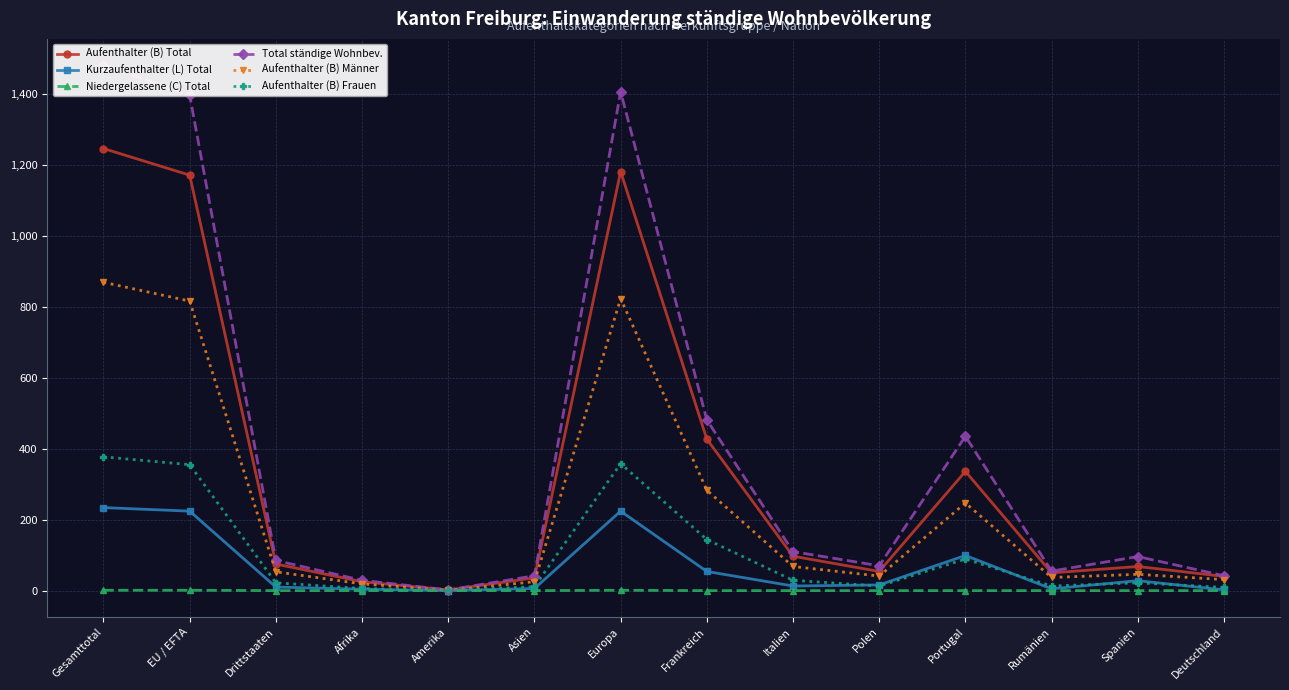

What position from the left is Gesamttotal?

1